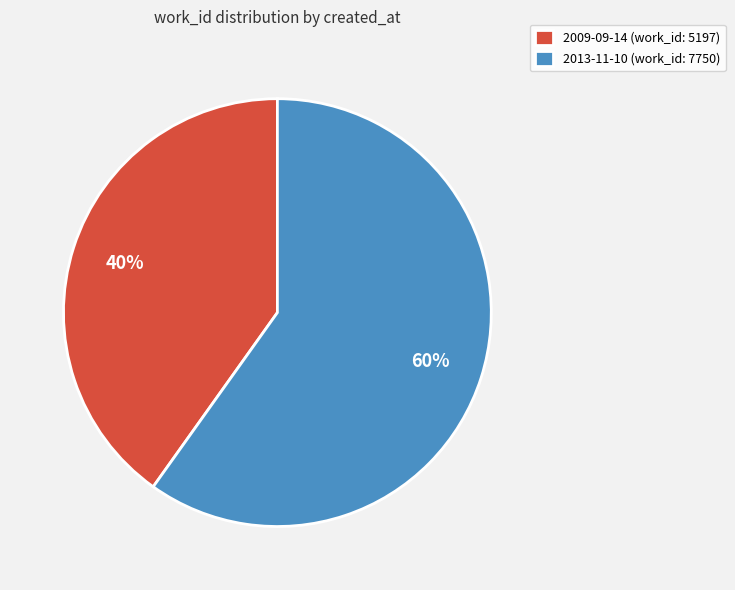

How many slices are in this pie chart?

2